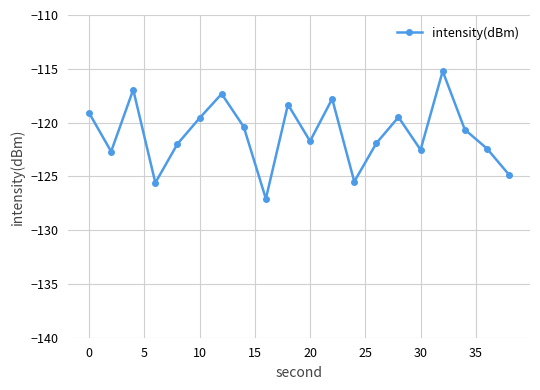

What is the maximum value shown in the chart?

-115.2